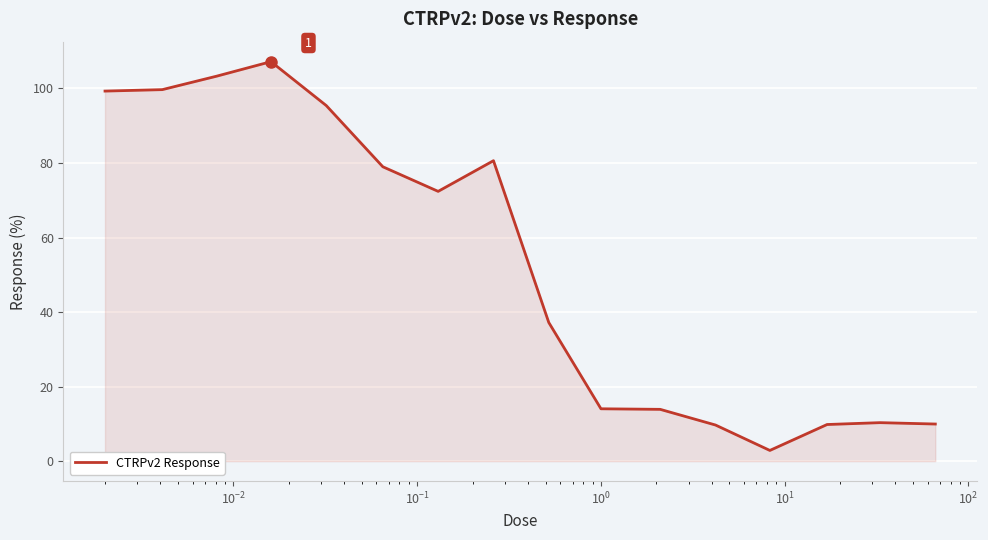

How many distinct data groups are displayed?

1